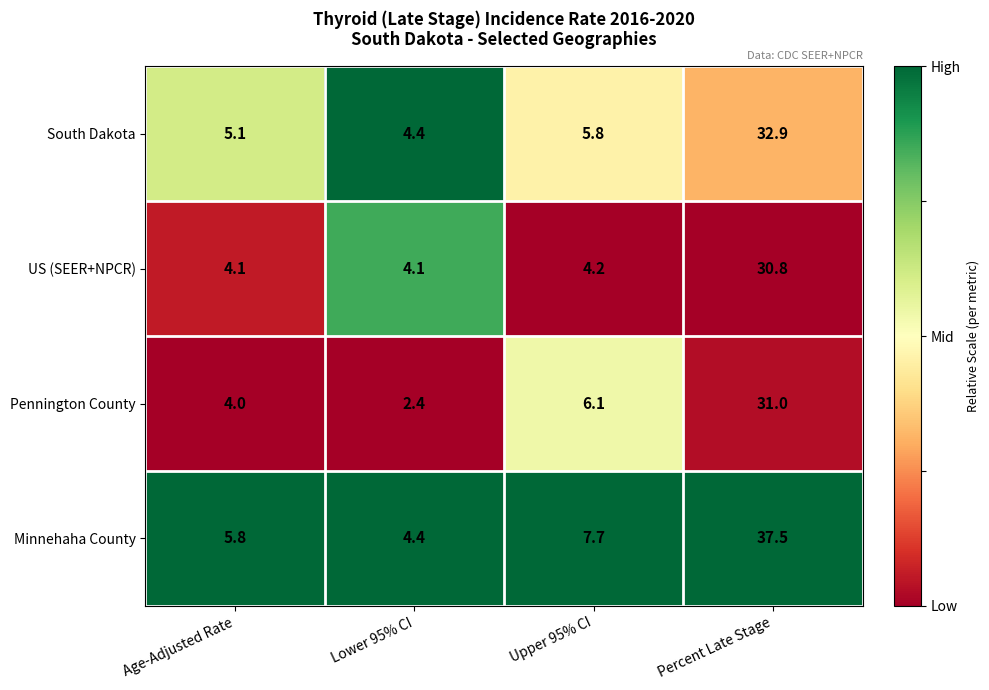

List the series in order of their peak value, highest first.

Minnehaha County, South Dakota, Pennington County, US (SEER+NPCR)